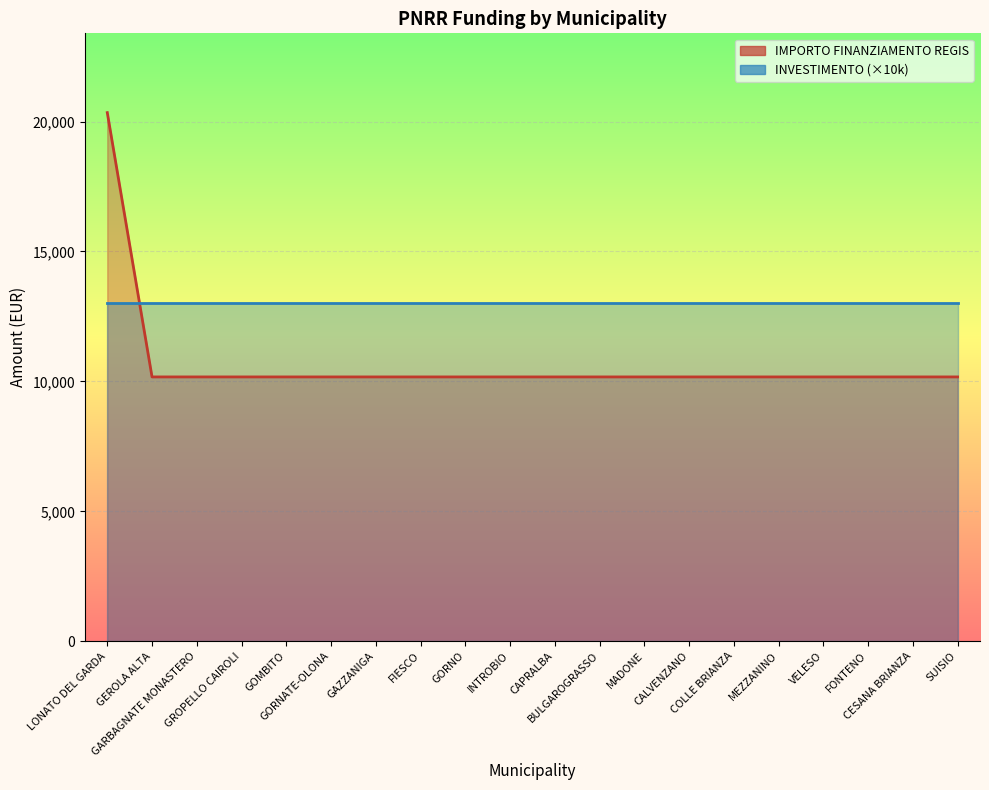

What is the change in value from LONATO DEL GARDA to MEZZANINO?

-10172